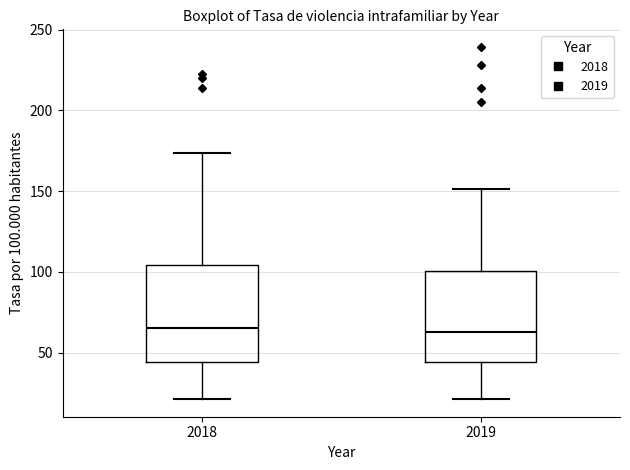

Where does the upper whisker of the box at x = 2019 end on the y-axis? The values are not printed on the chart, so give them approximately, as read against the axis.

150